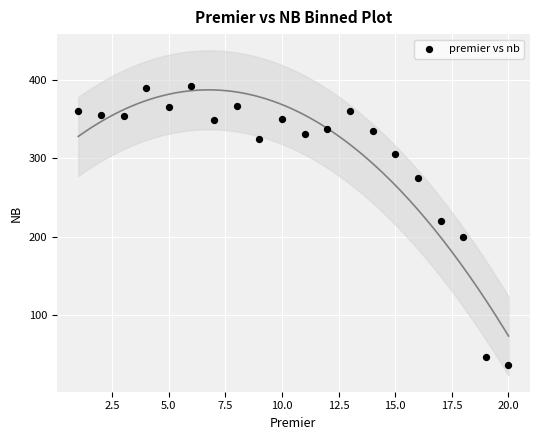

What is the range of X values (max minus min)?

19